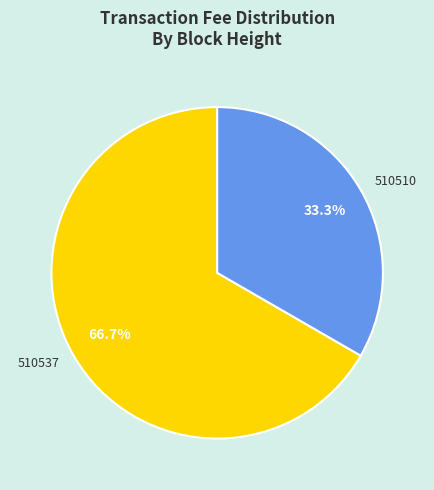

Is the sum of 510510 and 510537 greater than half?

Yes